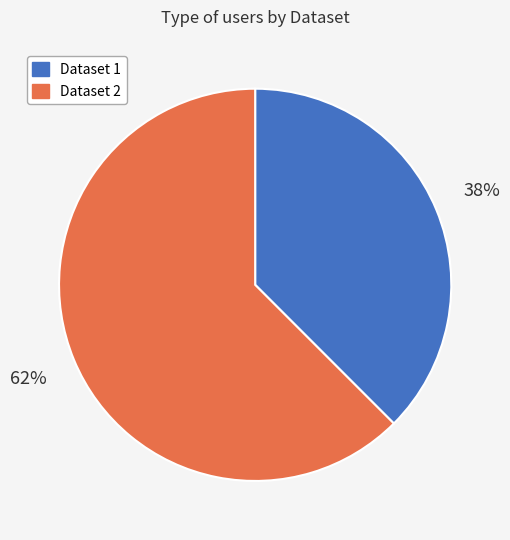

To the nearest percent, what is the average slice percentage?

50%